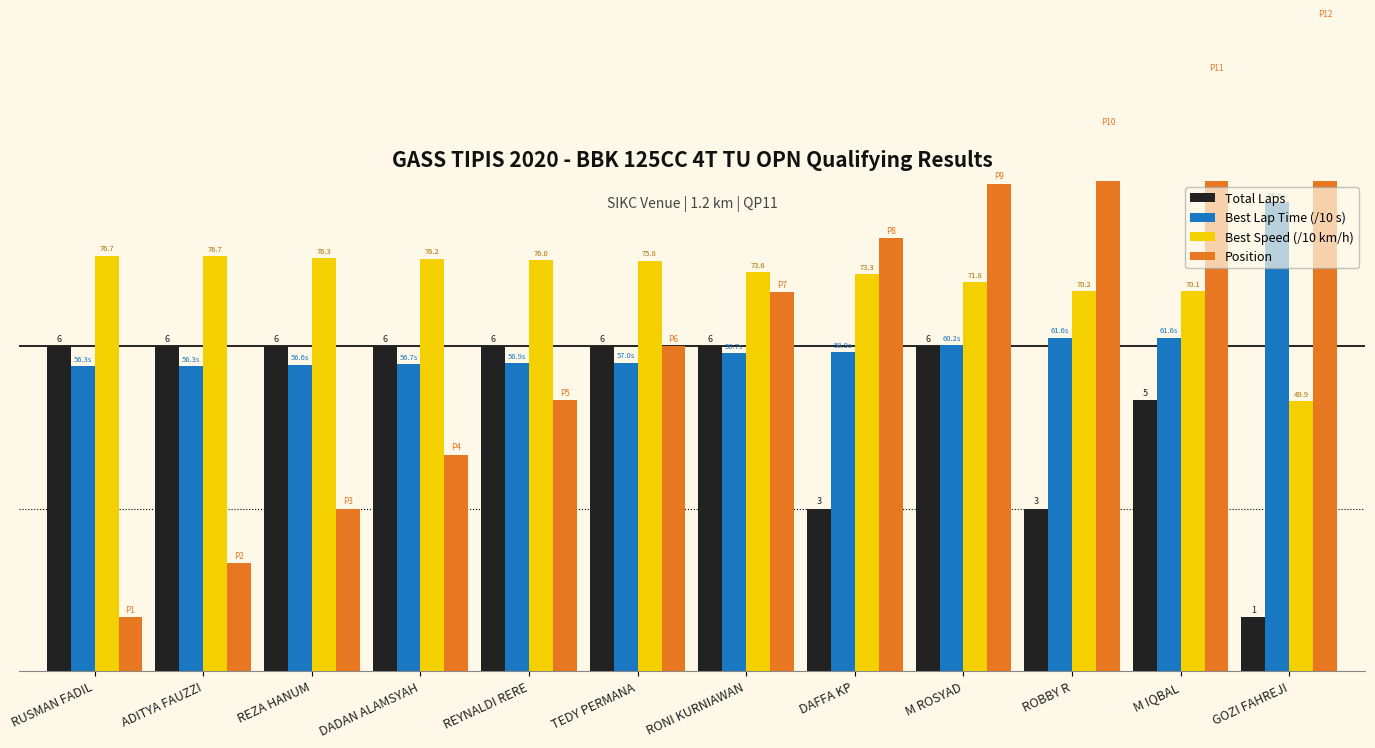

What is the total value across all series at REYNALDI RERE?

24.3